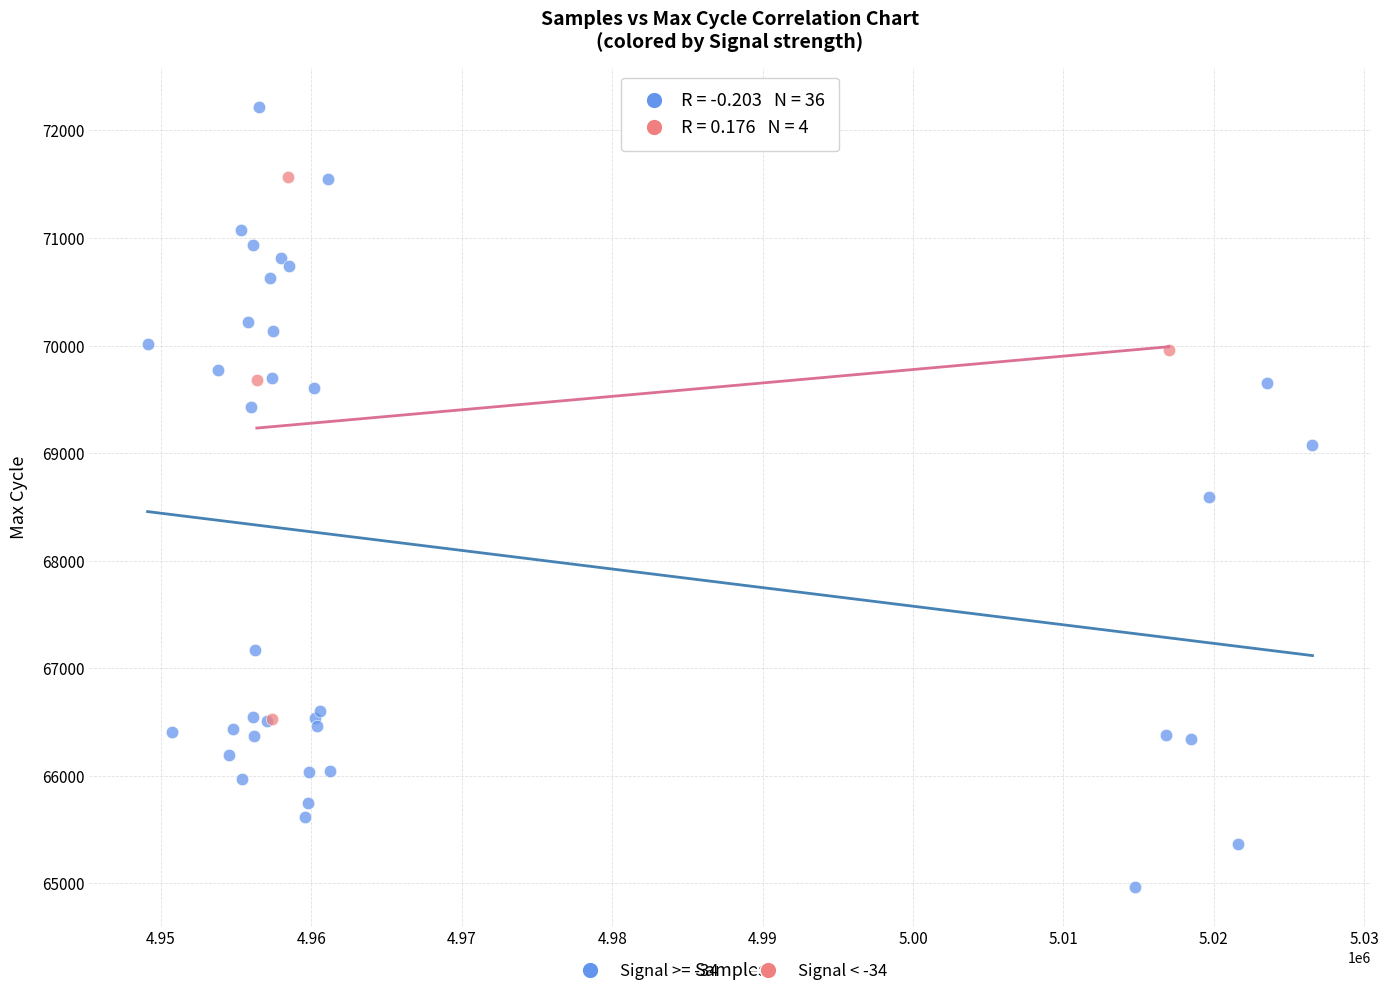

Which series has the widest spread of Y values?

Signal >= -34